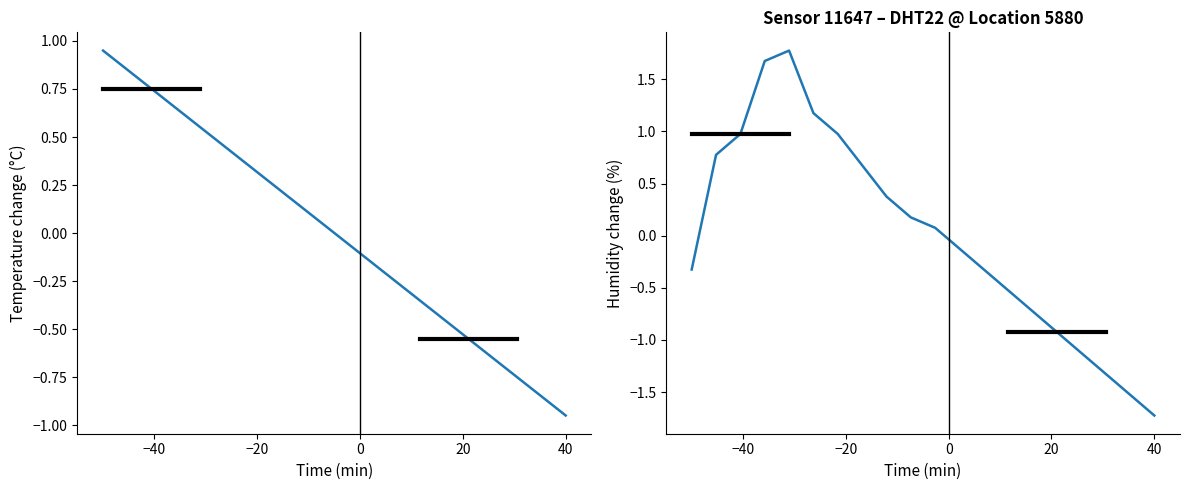

What is the value of the humidity point at the 3rd from the left?

1.0